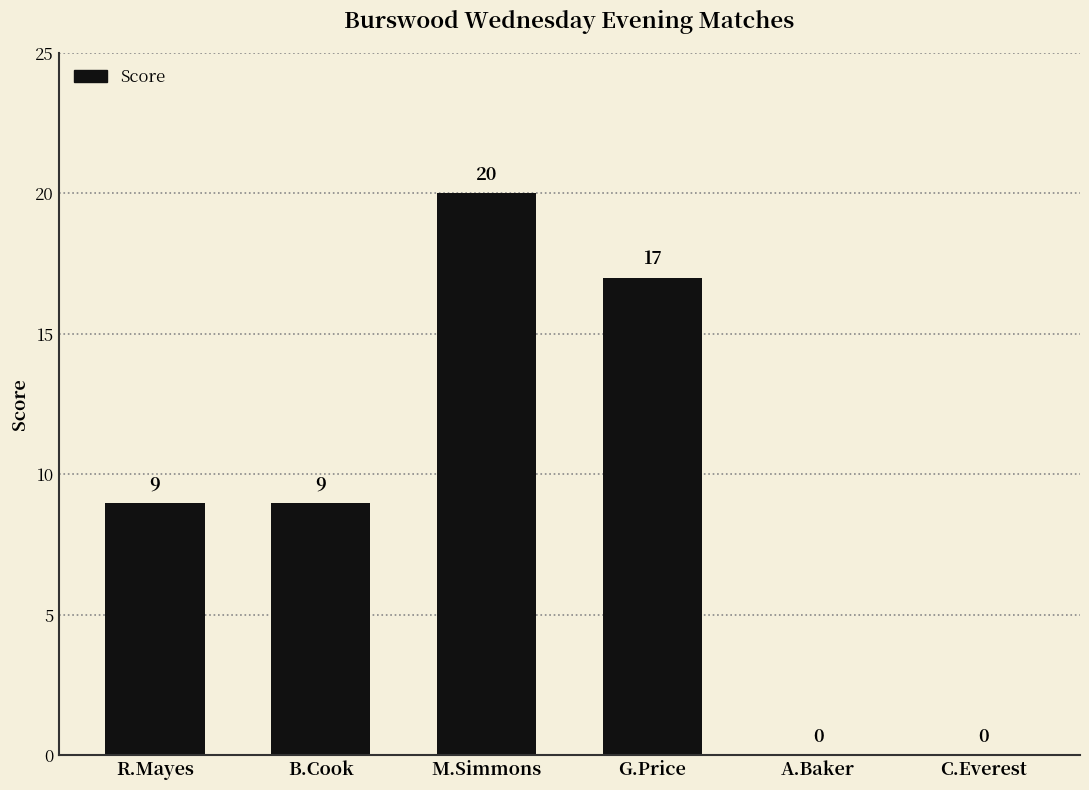

What is the maximum value shown in the chart?

20